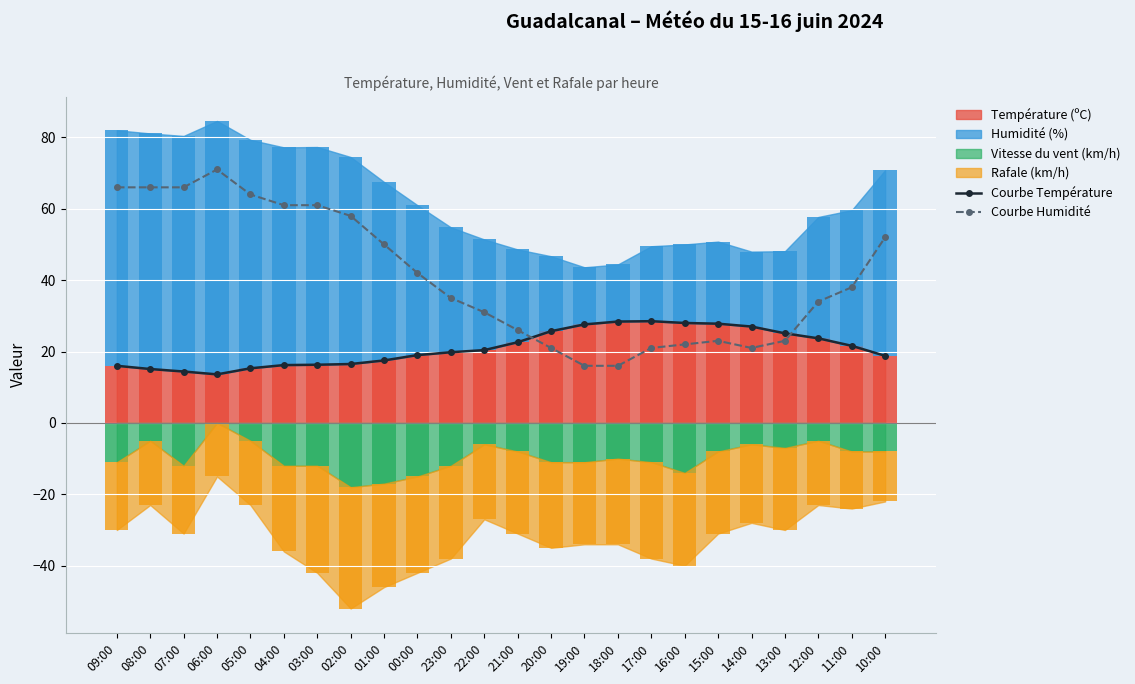

Is the value of Courbe Température at 12:00 greater than the value of Courbe Humidité at 05:00?

No